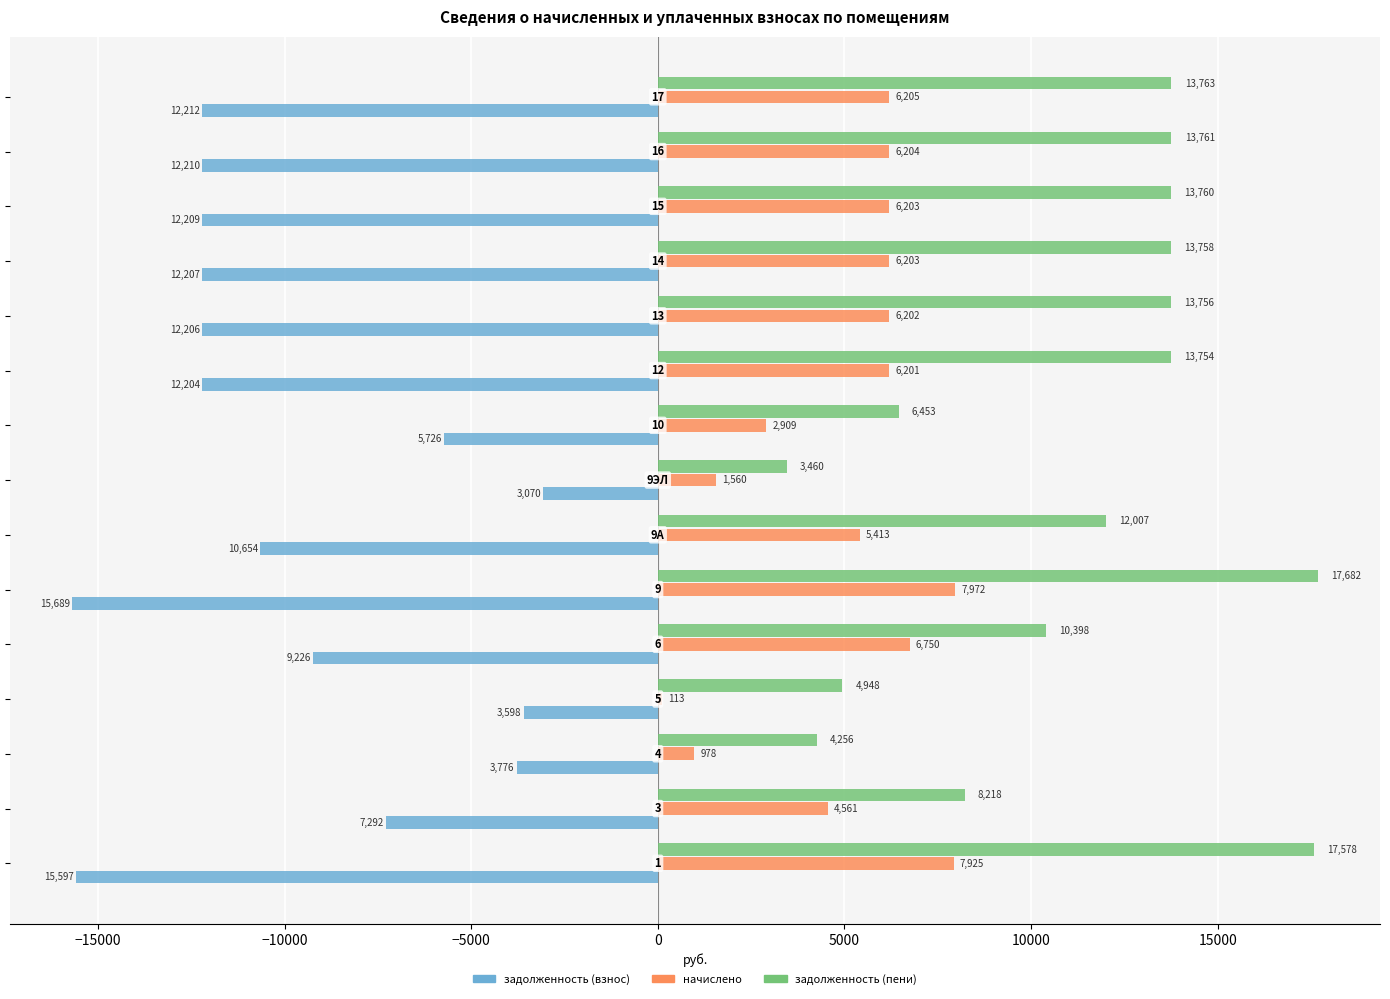

Rank the series by their maximum value, from highest to lowest.

задолженность (пени), начислено, задолженность (взнос)